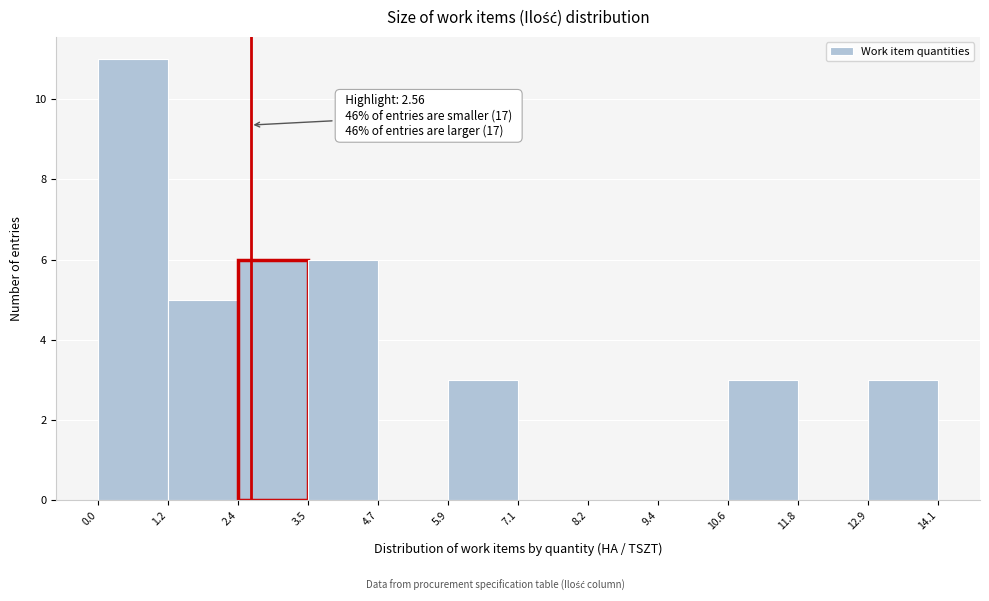

Which range on the x-axis has the tallest bar?

0.0 to 1.2